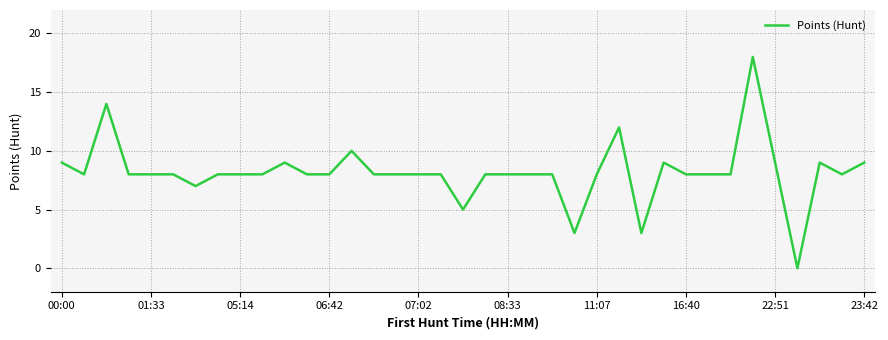

Is this an area chart (filled region under the line)?

No